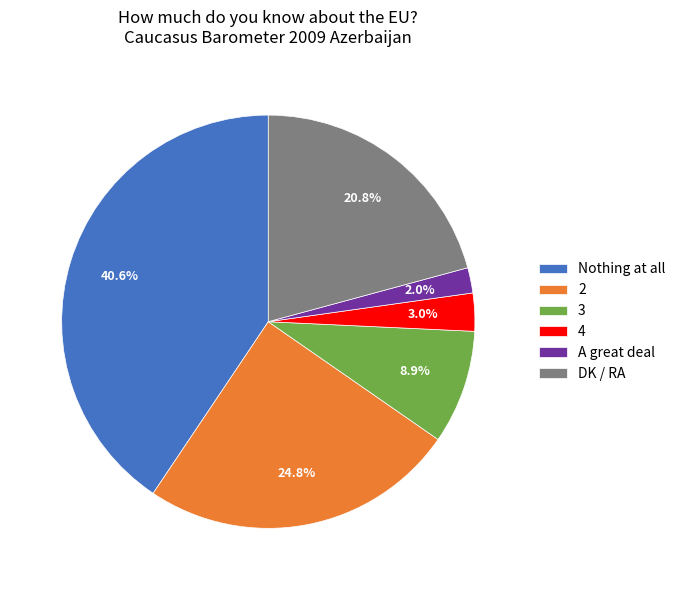

Is it true that 4 is 3% of the pie?

True